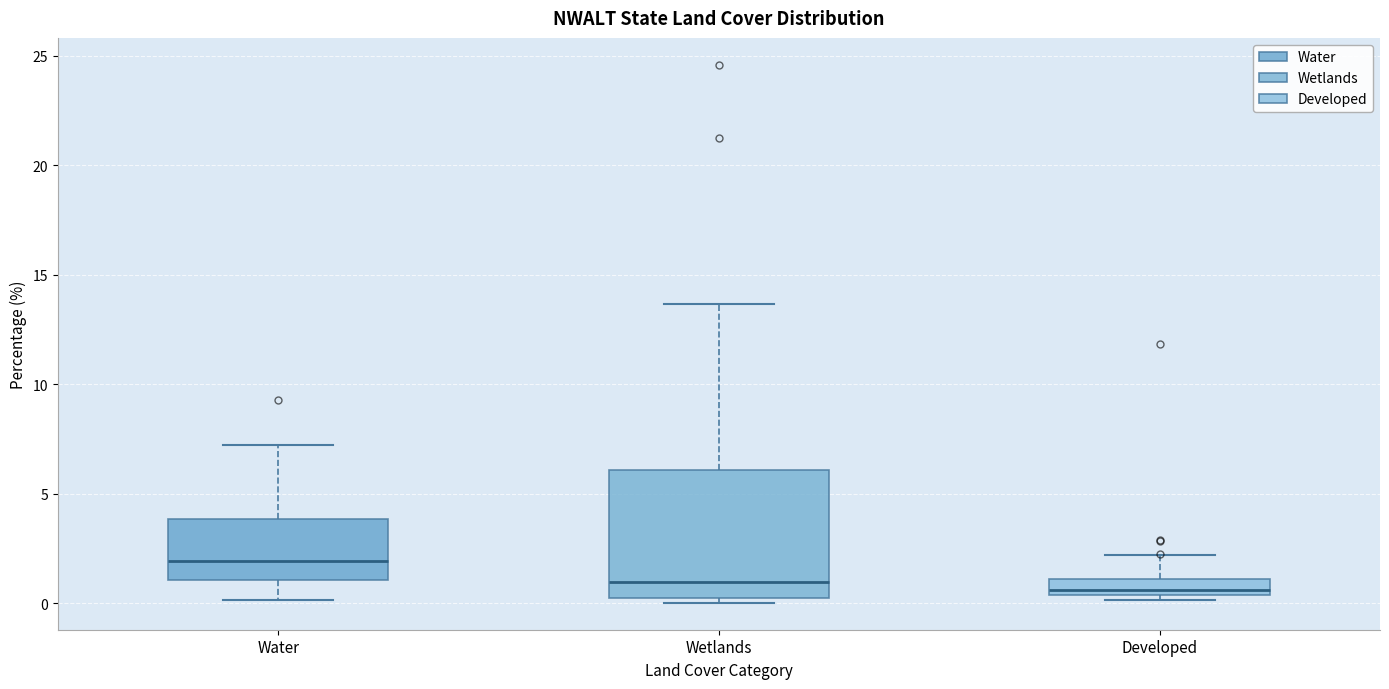

Where is the upper edge of the box for Water on the y-axis? The values are not printed on the chart, so give them approximately, as read against the axis.

4.0